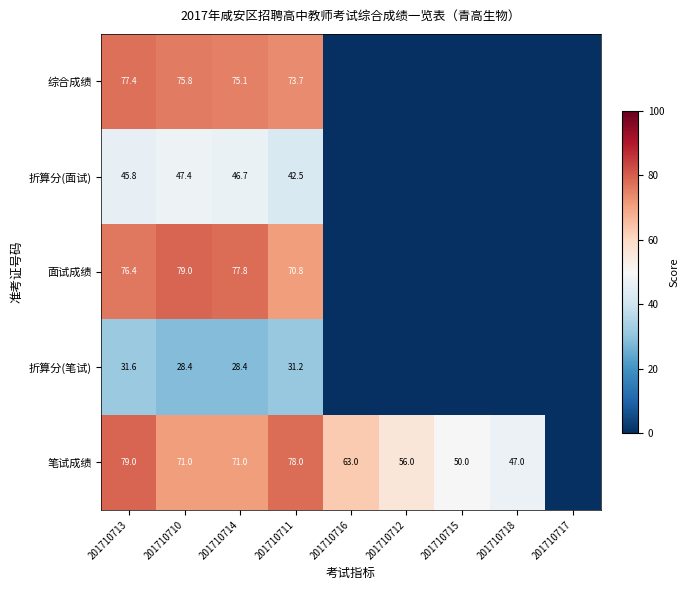

Is it true that 笔试成绩 equals 18.9 at 201710714?

False